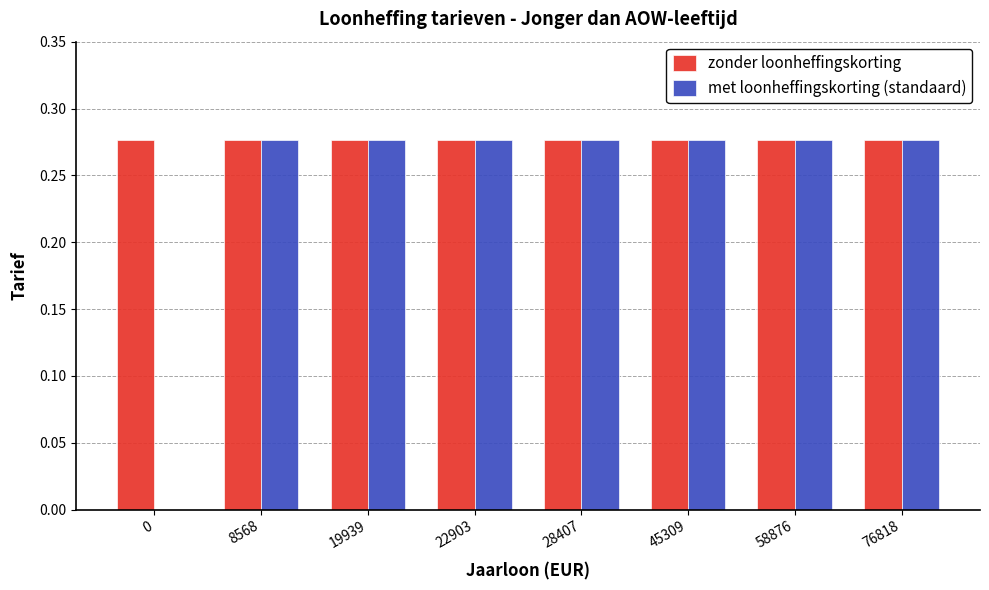

The zonder loonheffingskorting series shows 0.4 at 0. True or false?

False